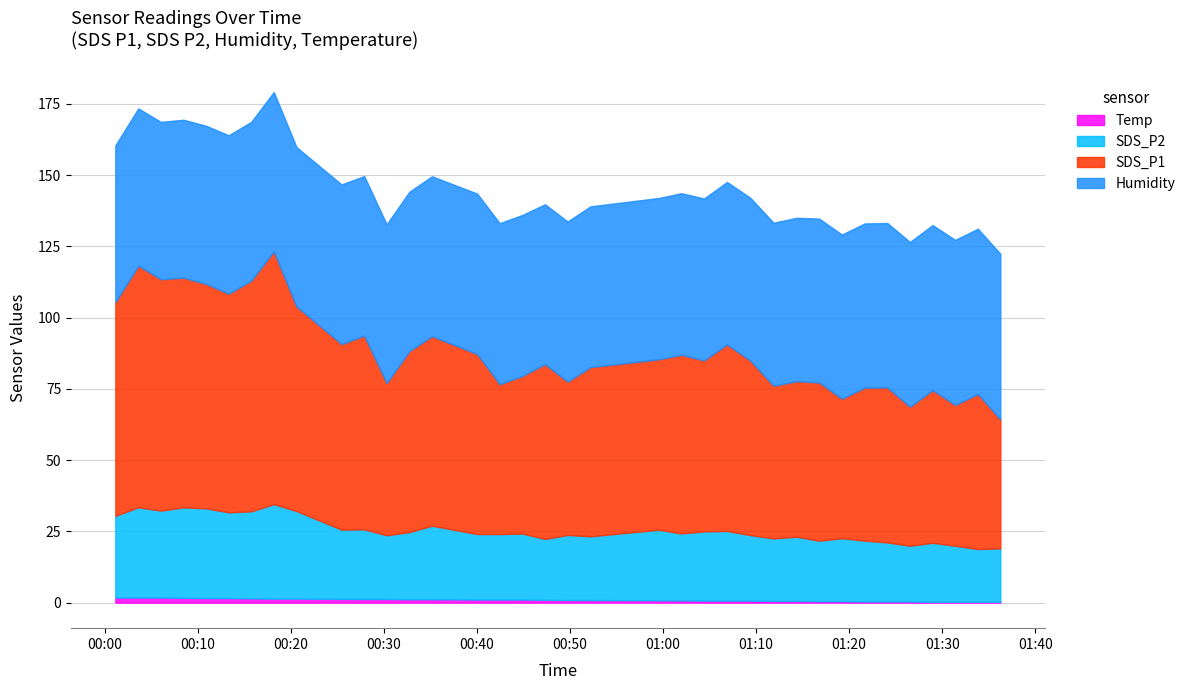

How many values in the Temp series are below 1?

18